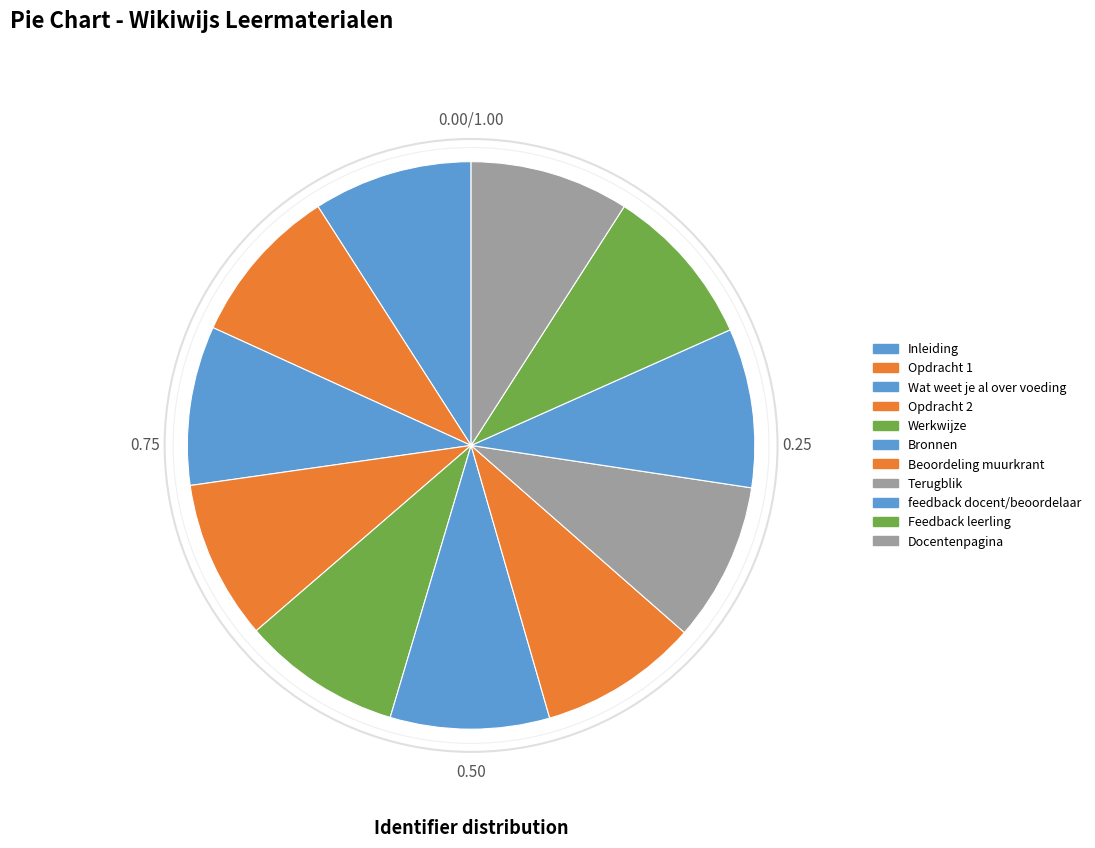

To the nearest percent, what portion does Opdracht 2 represent?

9%